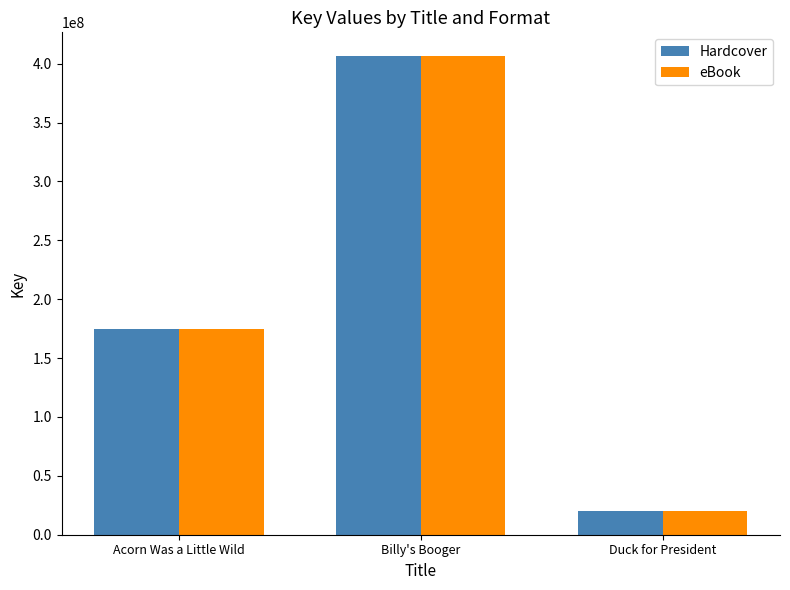

How many groups of bars are there?

3